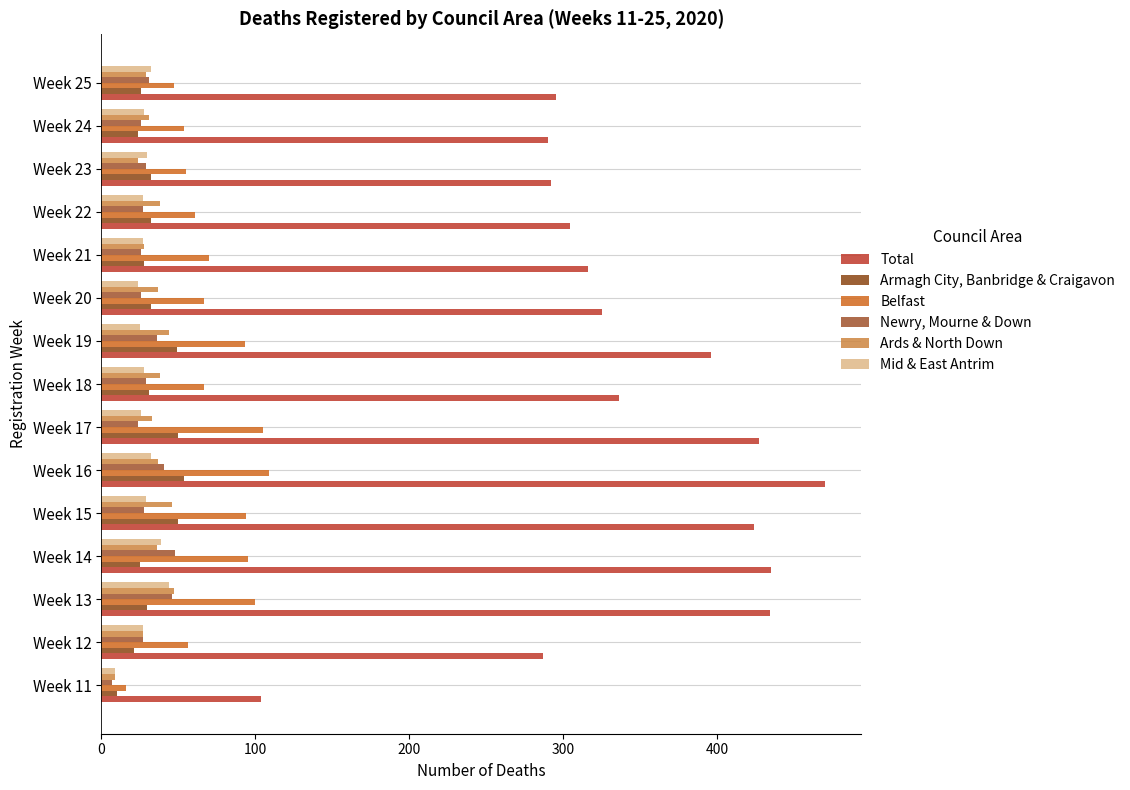

How many categories are shown in the chart?

15